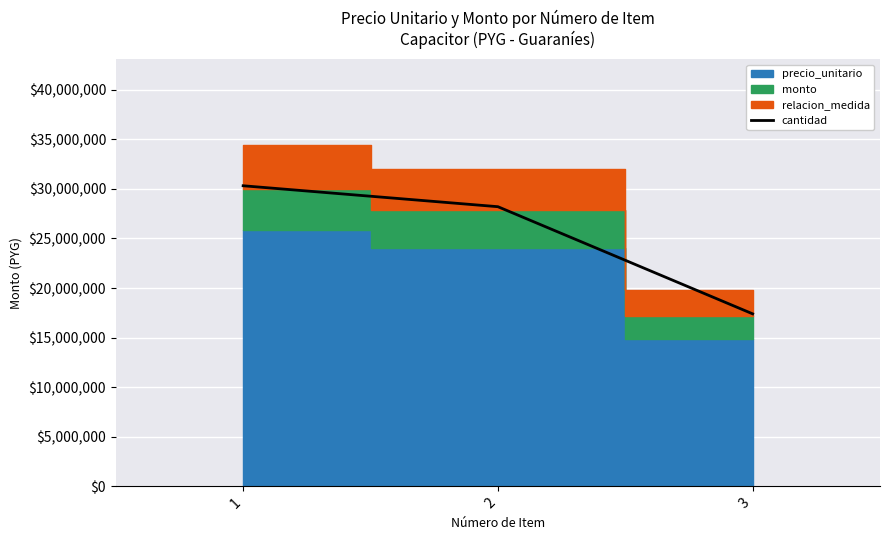

What is the value of the 2nd point from the left?

28204704